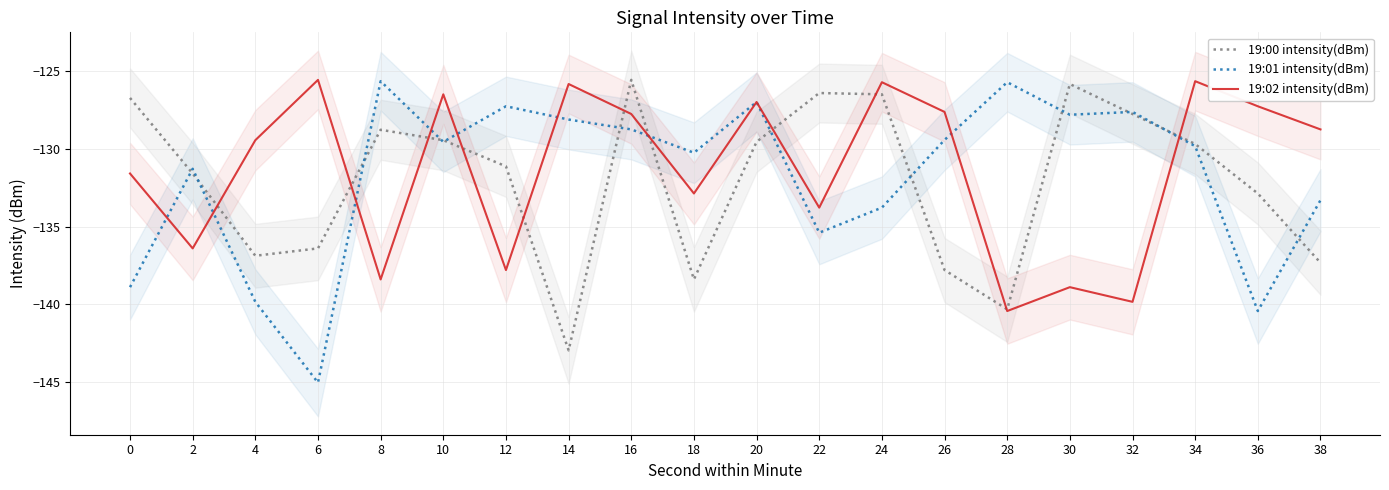

What is the sum of all 19:02 intensity(dBm) values?

-2627.1